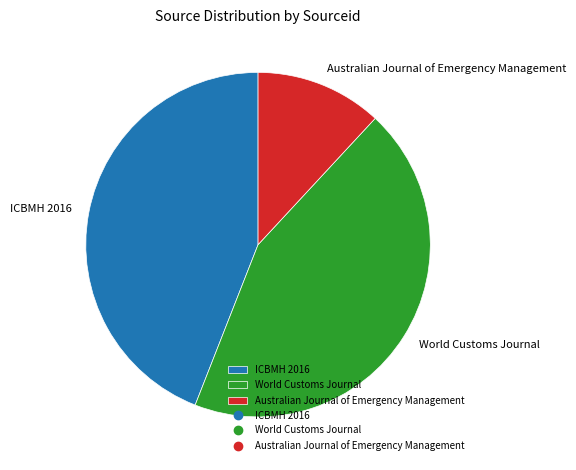

Is the sum of World Customs Journal and ICBMH 2016 greater than half?

Yes